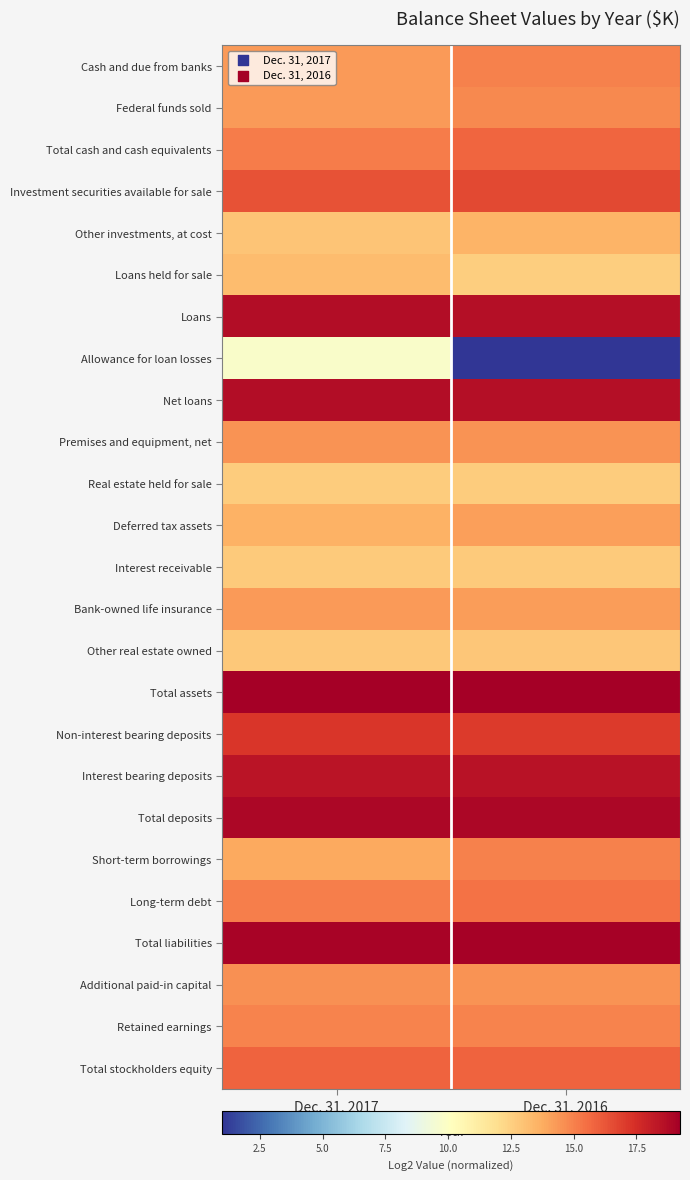

Between Dec. 31, 2017 and Dec. 31, 2016, which is larger?

Dec. 31, 2016